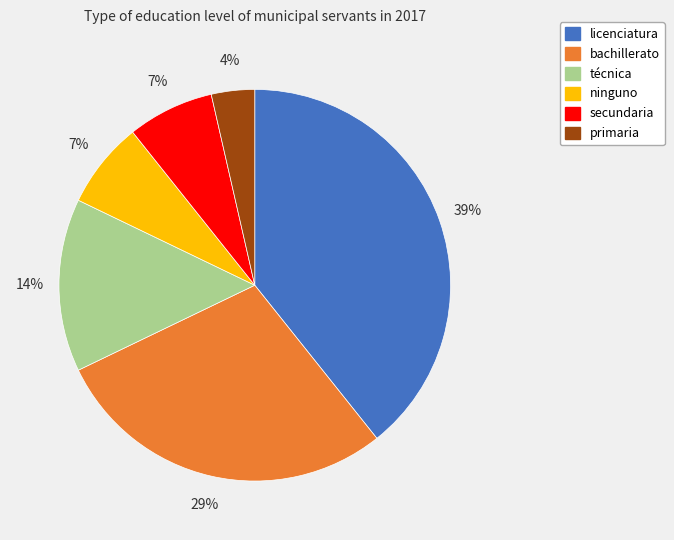

What is the largest slice in the pie chart?

licenciatura